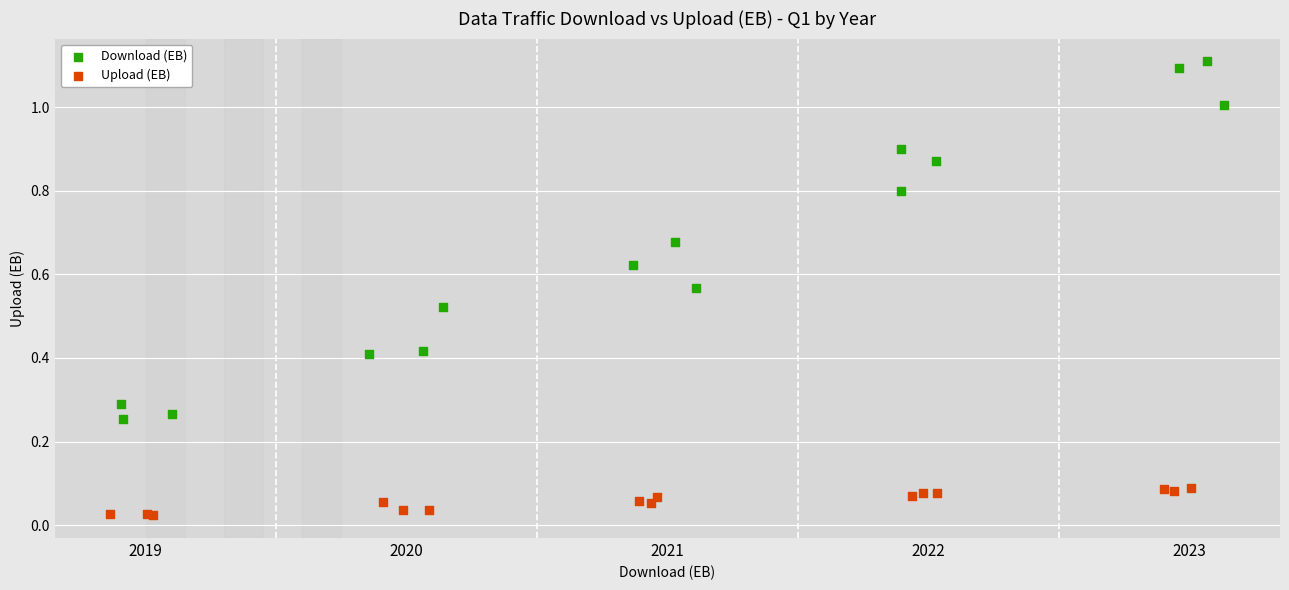

Which series has the widest spread of Y values?

Download (EB)